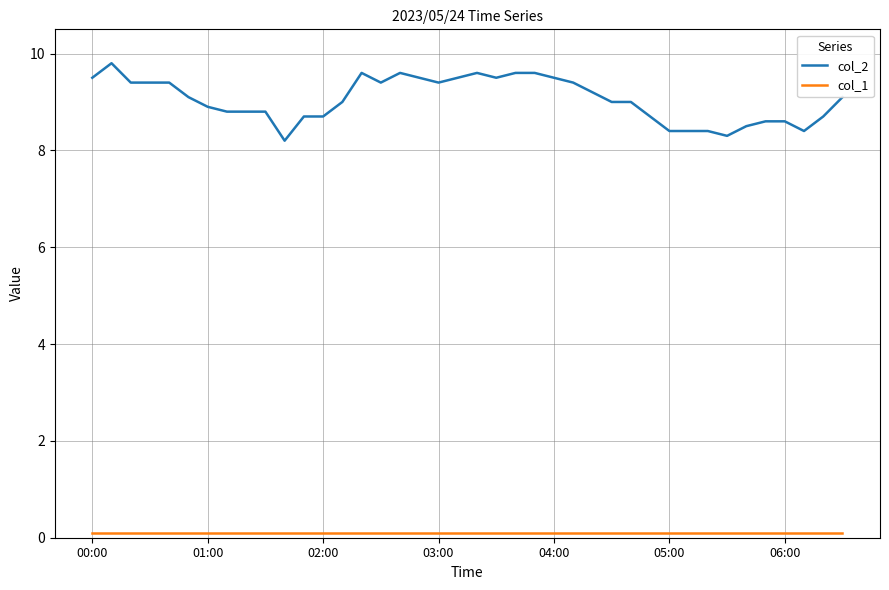

Which series has the largest range (max minus min)?

col_2